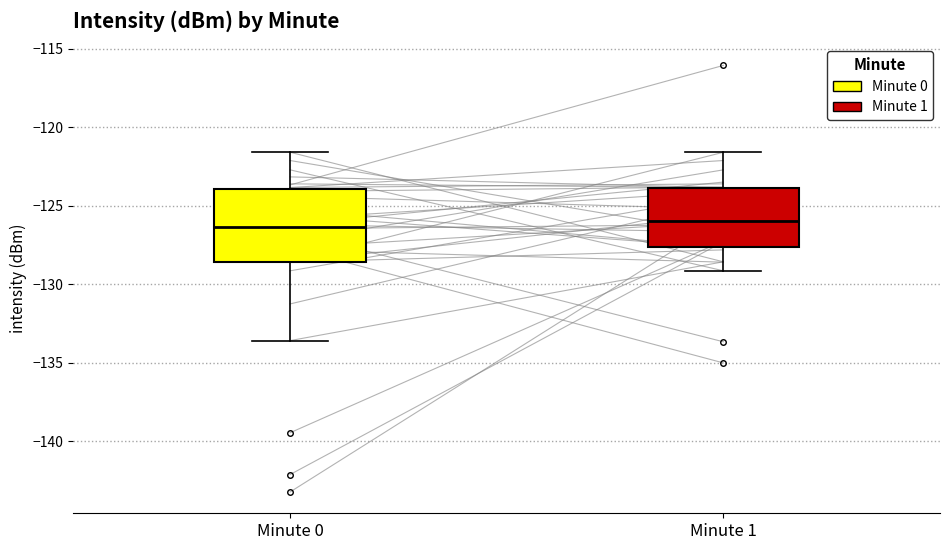

Reading left to right, transcribe this box plot: for each box, give where its median line is, the range the box spans, and where its two whiskers end, as read against the y-axis. The values are not printed on the chart, so give them approximately, as read against the axis.

Minute 0: median -126.5, box -128.5 to -124.0, whiskers -133.5 to -121.5
Minute 1: median -126.0, box -127.5 to -124.0, whiskers -129.0 to -121.5